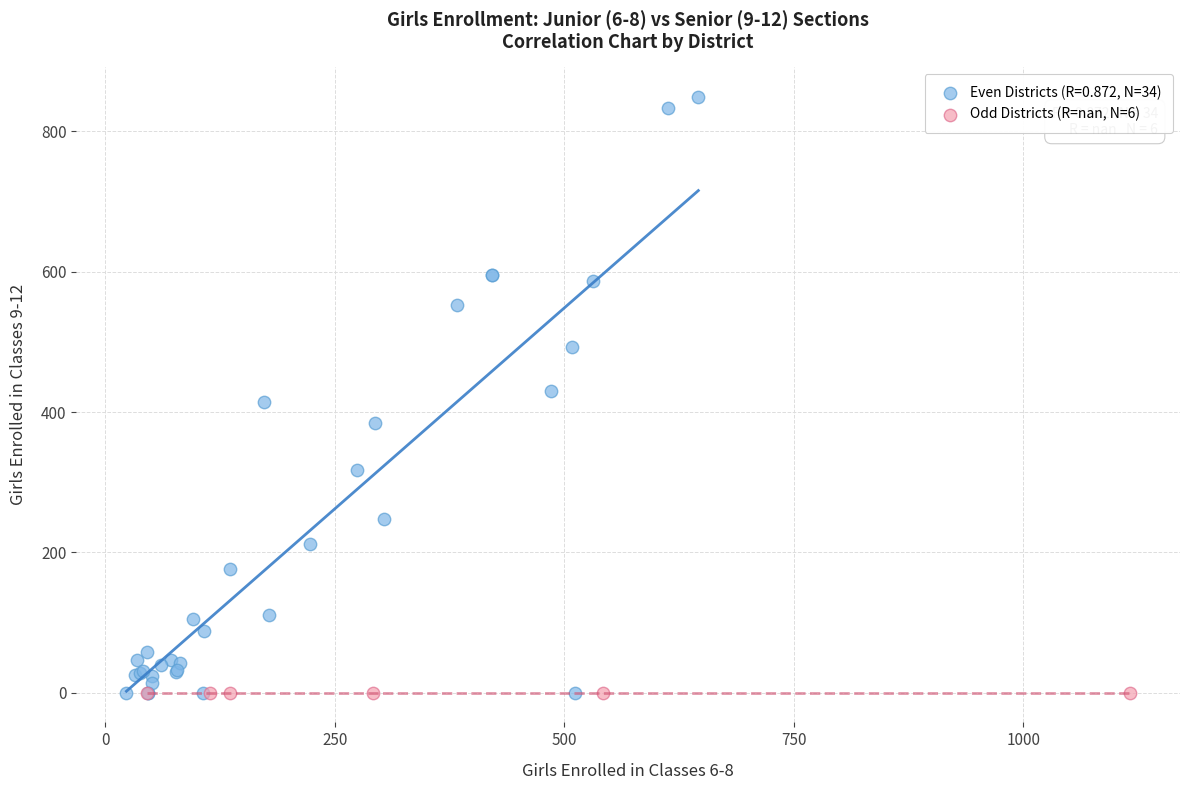

Which series contains the highest Y value?

Even Districts (R=0.872, N=34)